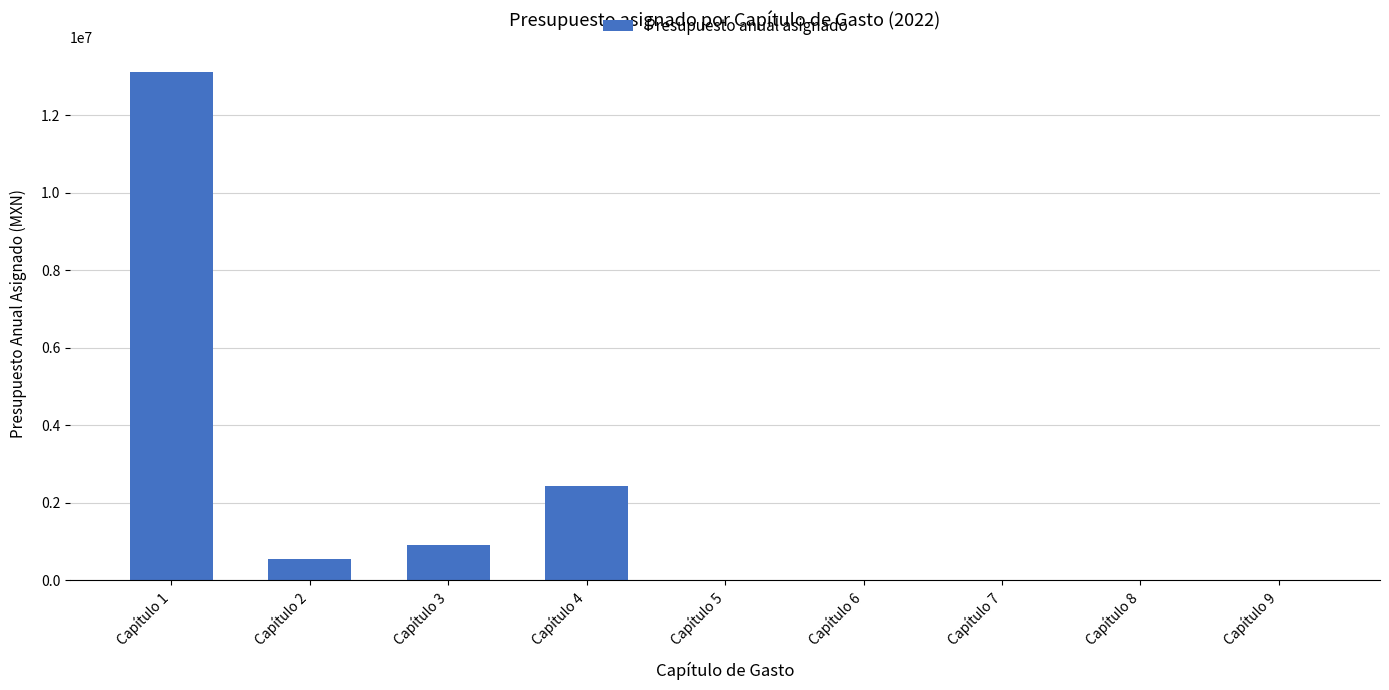

What is the change in value from Capítulo 2 to Capítulo 5?

-556912.5